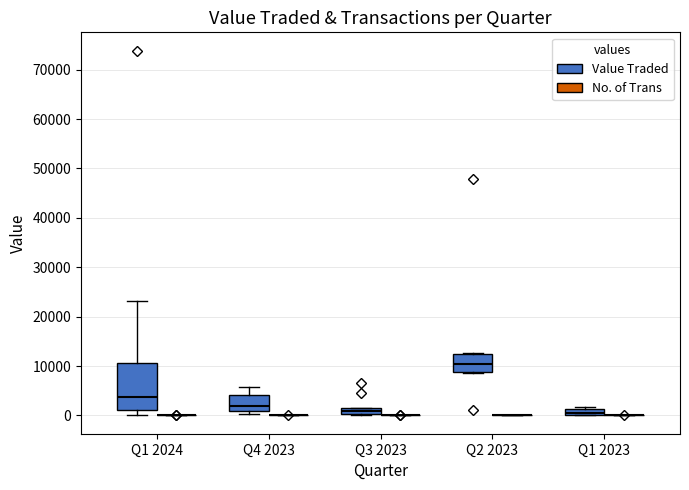

Which box is the tallest, from its lower edge to its upper edge?

Q1 2024 (Value Traded)